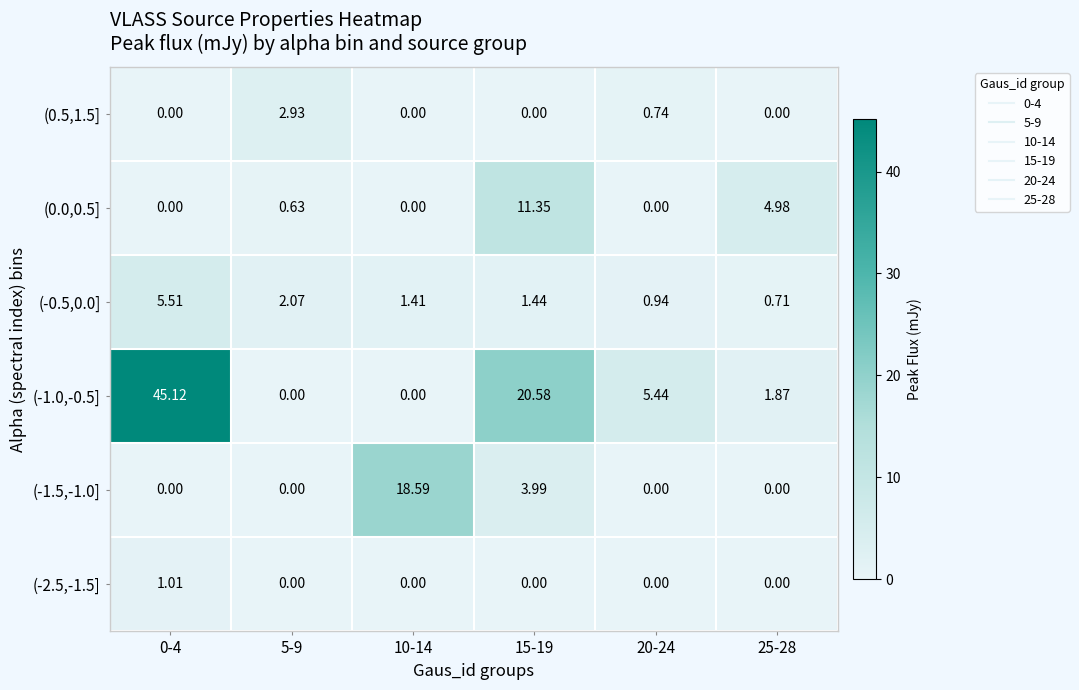

Is the value of (-1.0,-0.5] at 20-24 greater than the value of (-2.5,-1.5] at 0-4?

Yes